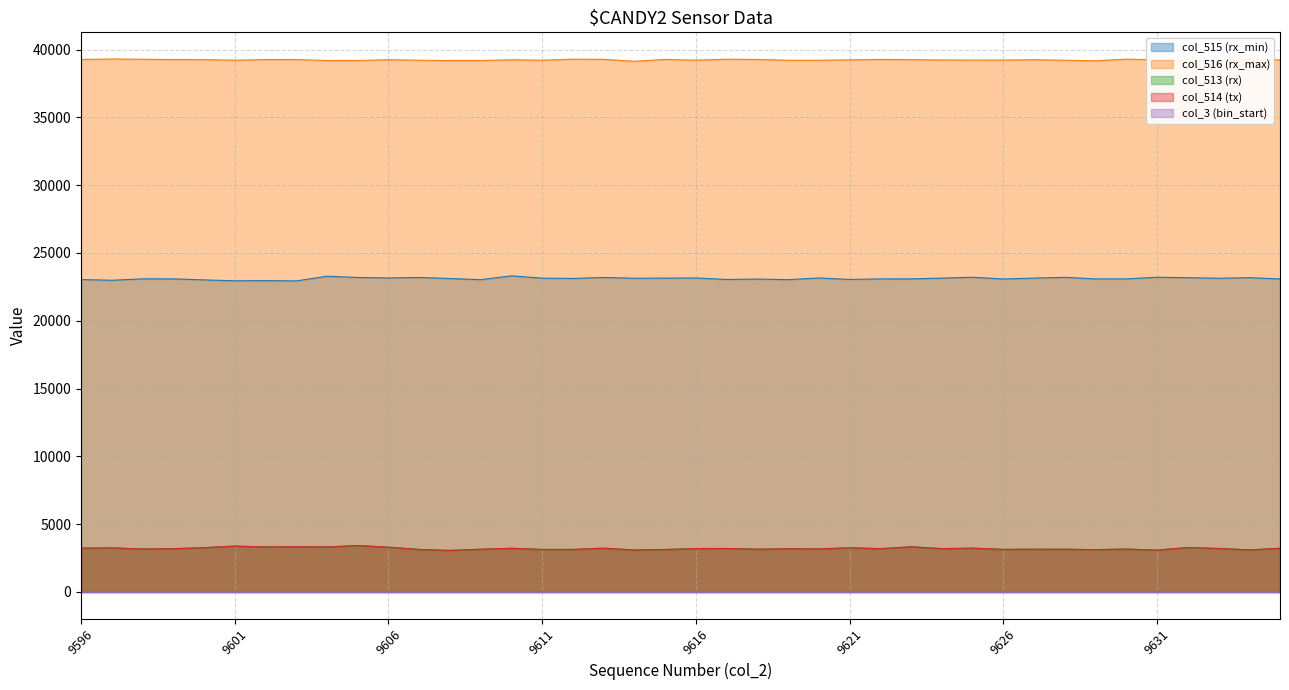

What is the average value of the col_513 (rx) series?

3204